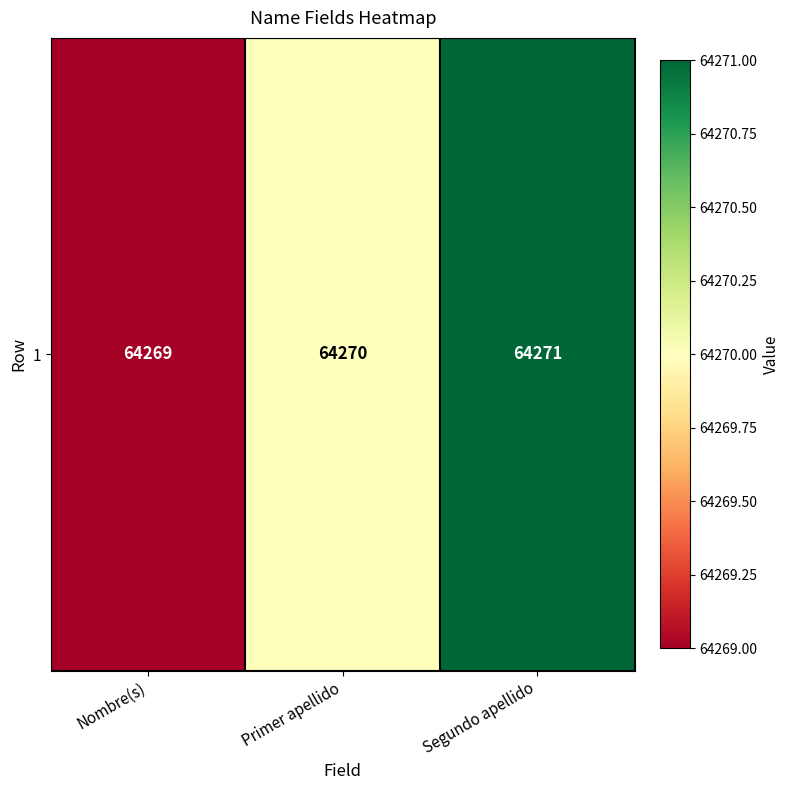

Reading left to right, list all the values displayed in this chart.

64269	64270	64271